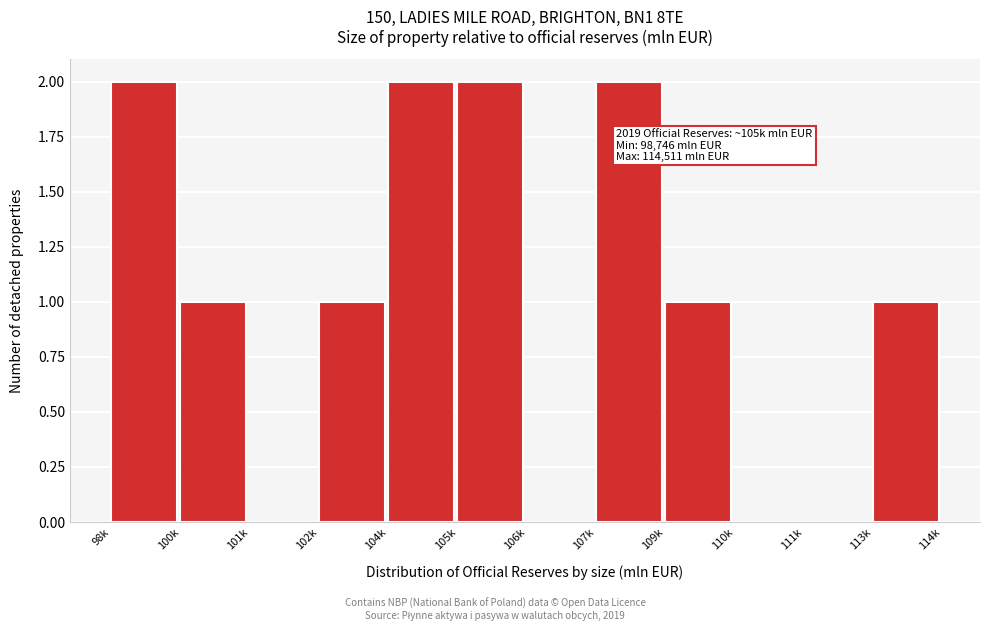

Reading right to left, list all the values displayed in this chart.

113k=1	111k=0	110k=0	109k=1	107k=2	106k=0	105k=2	104k=2	102k=1	101k=0	100k=1	98k=2